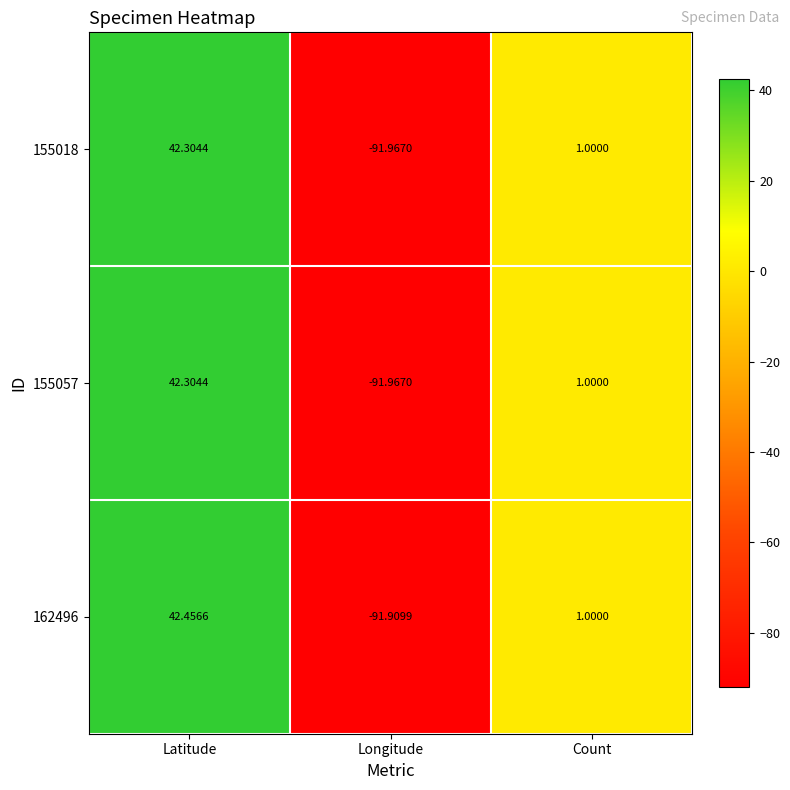

At which label does 155057 first exceed 1?

Latitude